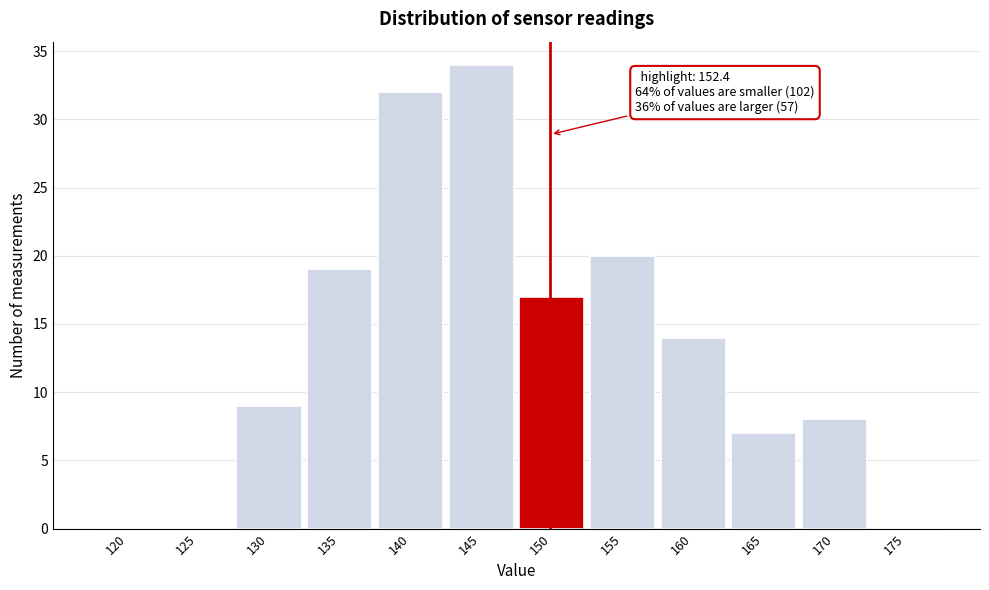

Reading left to right, what are all the values shown in this chart?

120=0	125=0	130=9	135=19	140=32	145=34	150=17	155=20	160=14	165=7	170=8	175=0